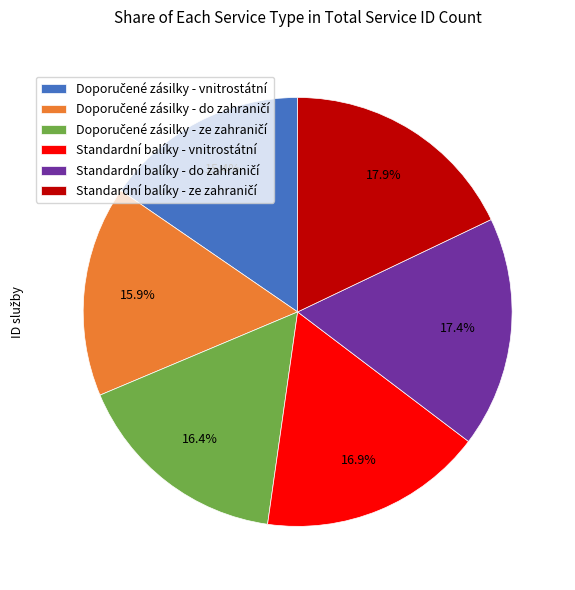

Is there a majority slice in this chart?

No